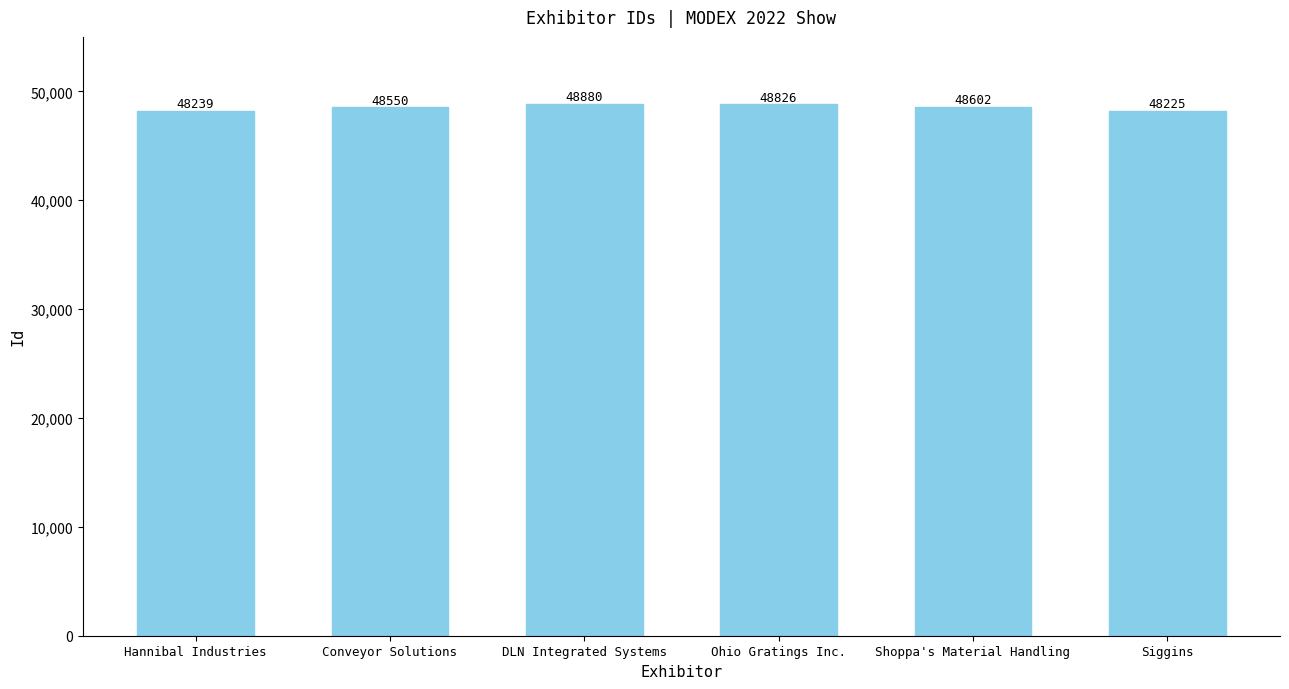

What position from the left is Shoppa's Material Handling?

5